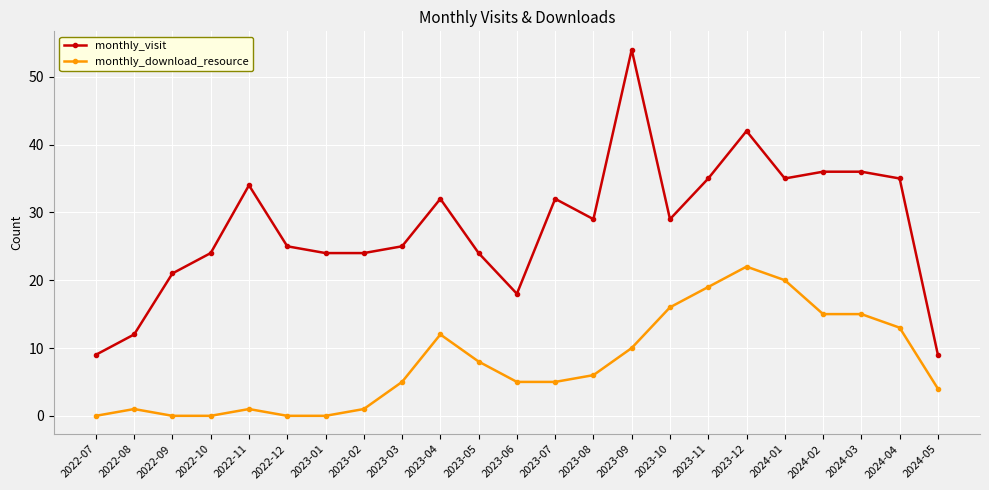

Does the chart display data point markers on the line(s)?

Yes